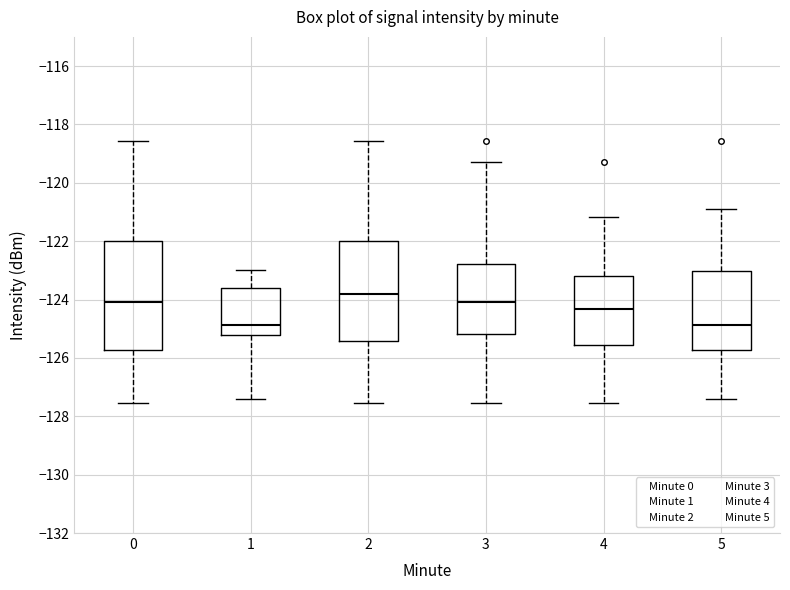

Comparing the boxes themselves (not the whiskers), which one is the tallest?

0